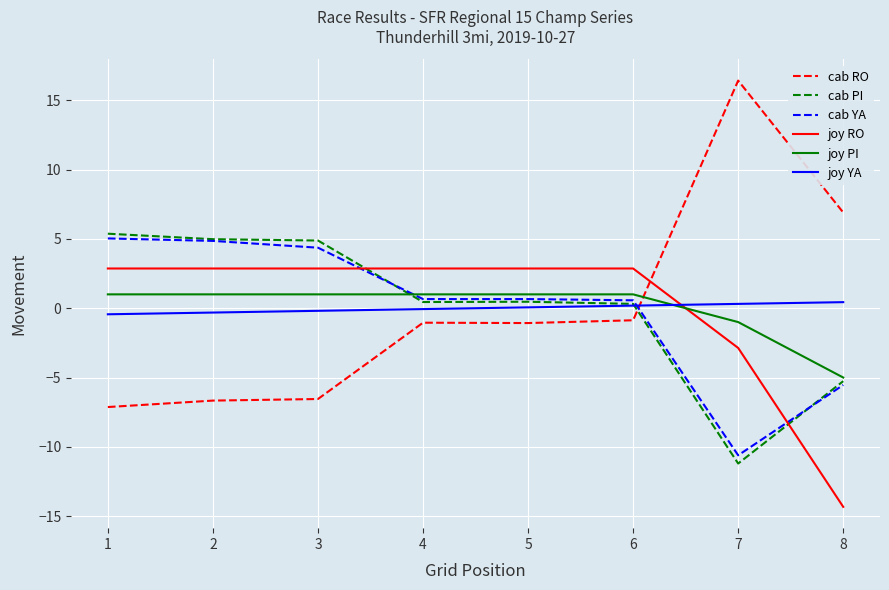

Is it true that cab PI equals 4.9 at 3?

True